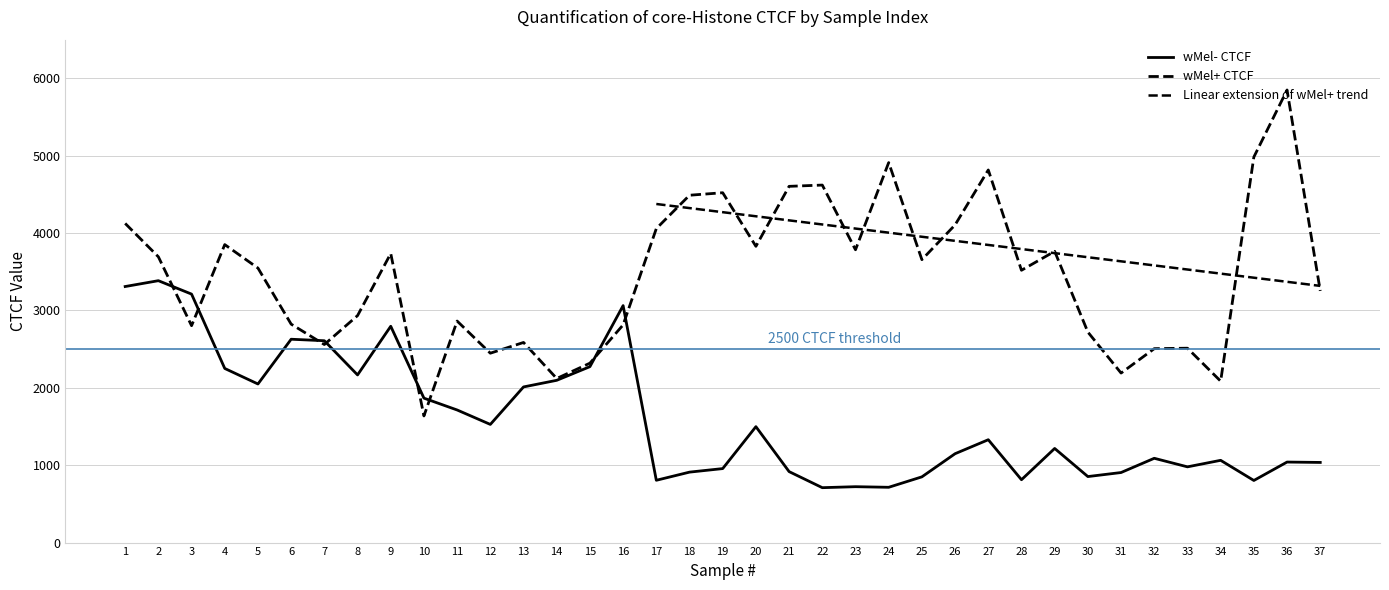

At 8, list the series in order from largest to smallest.

wMel+ CTCF, wMel- CTCF